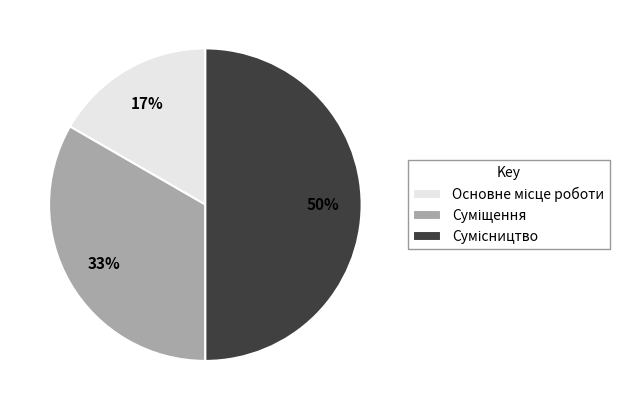

To the nearest percent, what is the average slice percentage?

33%